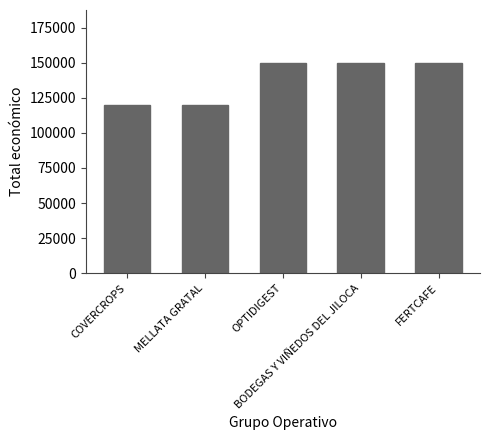

What is the approximate value at FERTCAFE?

150000